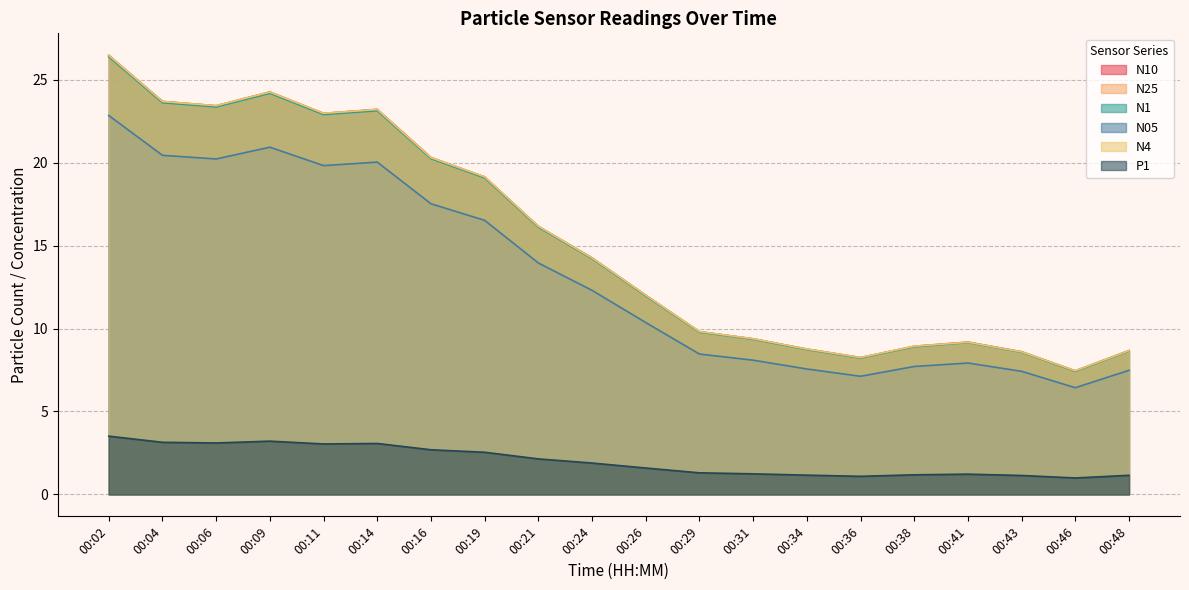

Reading right to left, list all the values displayed in this chart.

N10: 8.7	7.5	8.6	9.2	8.9	8.2	8.8	9.4	9.8	12.0	14.3	16.2	19.1	20.3	23.2	23.0	24.3	23.4	23.7	26.5
N25: 8.7	7.4	8.6	9.2	8.9	8.2	8.8	9.4	9.8	12.0	14.2	16.1	19.1	20.3	23.2	23.0	24.2	23.4	23.7	26.5
N1: 8.6	7.4	8.6	9.2	8.9	8.2	8.7	9.3	9.8	12.0	14.2	16.1	19.1	20.2	23.1	22.9	24.2	23.4	23.6	26.4
N05: 7.5	6.4	7.4	7.9	7.7	7.1	7.6	8.1	8.5	10.4	12.3	13.9	16.5	17.5	20.0	19.8	20.9	20.2	20.4	22.8
N4: 8.7	7.5	8.6	9.2	8.9	8.2	8.8	9.4	9.8	12.0	14.2	16.2	19.1	20.3	23.2	23.0	24.2	23.4	23.7	26.5
P1: 1.1	1.0	1.1	1.2	1.2	1.1	1.2	1.2	1.3	1.6	1.9	2.1	2.5	2.7	3.1	3.0	3.2	3.1	3.1	3.5